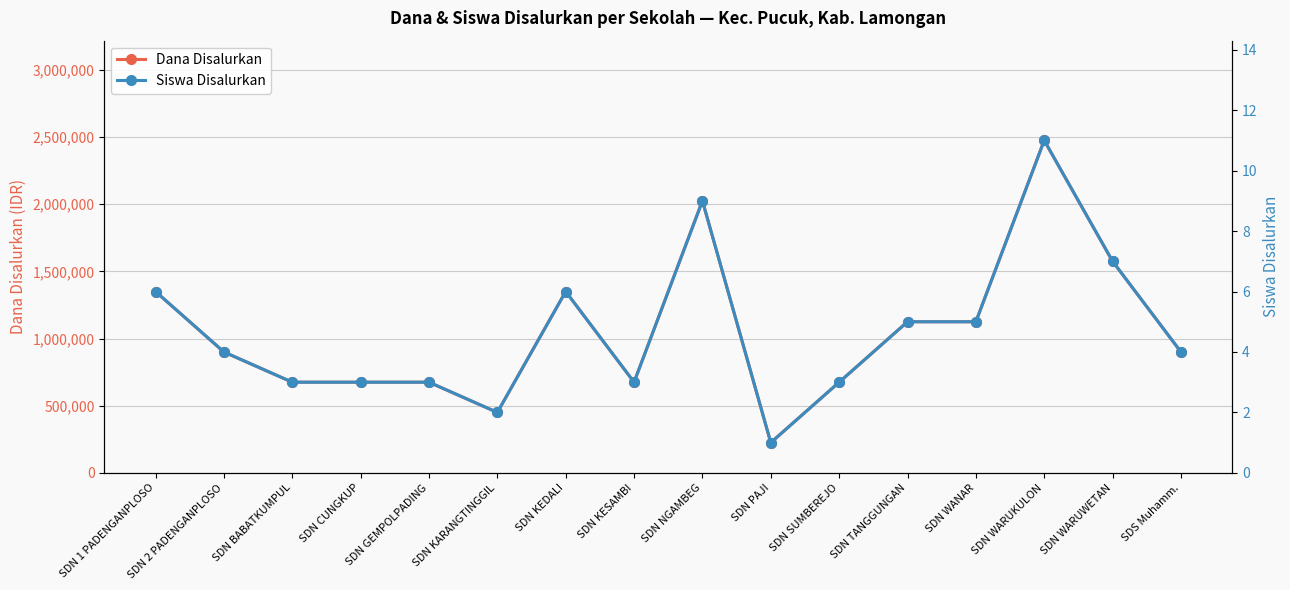

How many lines are shown in the chart?

2